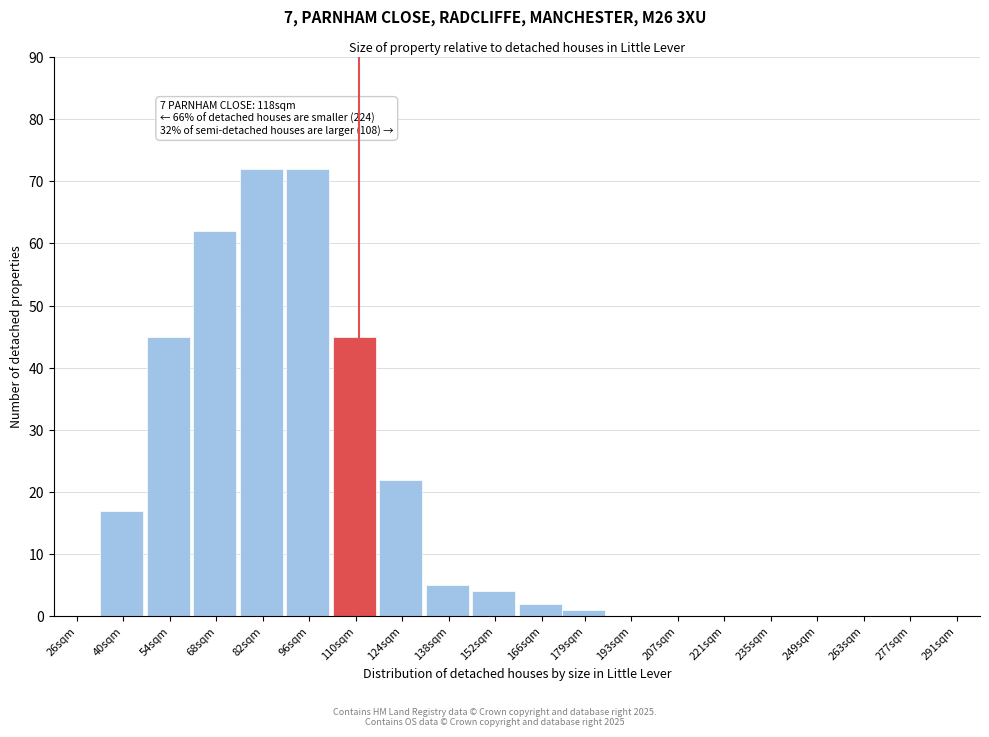

Reading right to left, transcribe all the data shown in this chart.

291sqm=0	277sqm=0	263sqm=0	249sqm=0	235sqm=0	221sqm=0	207sqm=0	193sqm=0	179sqm=1	166sqm=2	152sqm=4	138sqm=5	124sqm=22	110sqm=45	96sqm=72	82sqm=72	68sqm=62	54sqm=45	40sqm=17	26sqm=0